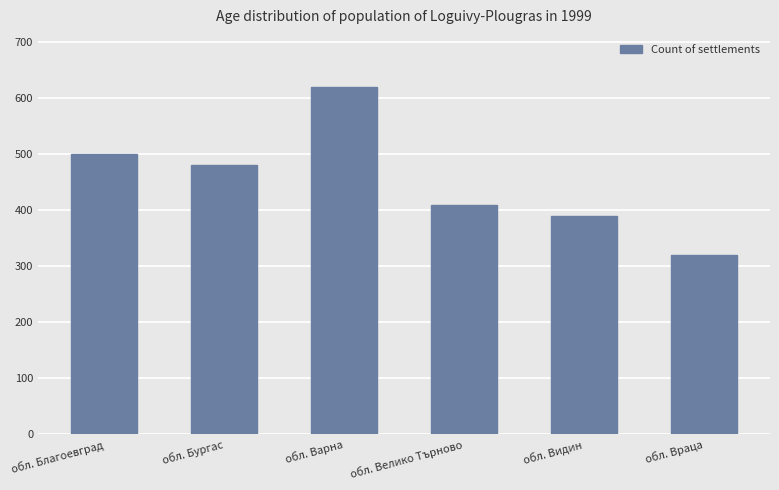

Is it true that the value at обл. Варна is 620?

True